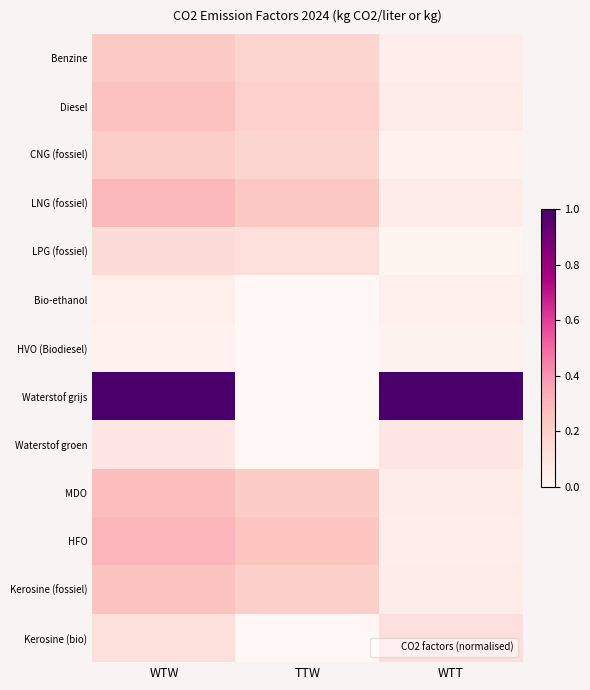

List the series in order of their peak value, highest first.

Waterstof grijs, HFO, LNG (fossiel), MDO, Diesel, Kerosine (fossiel), Benzine, CNG (fossiel), LPG (fossiel), Kerosine (bio), Waterstof groen, Bio-ethanol, HVO (Biodiesel)